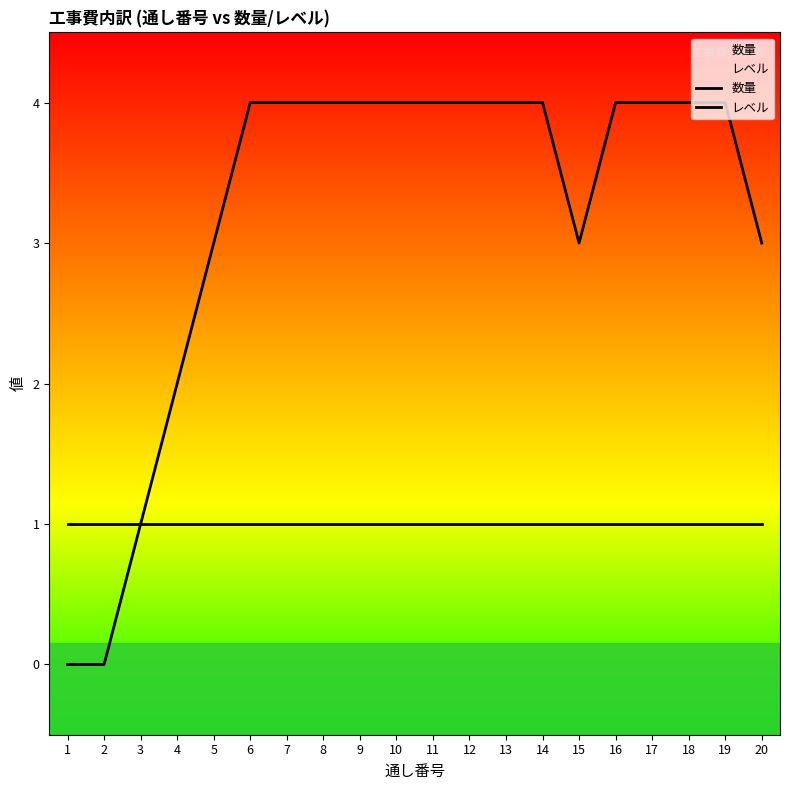

Does the chart have visible grid lines?

No